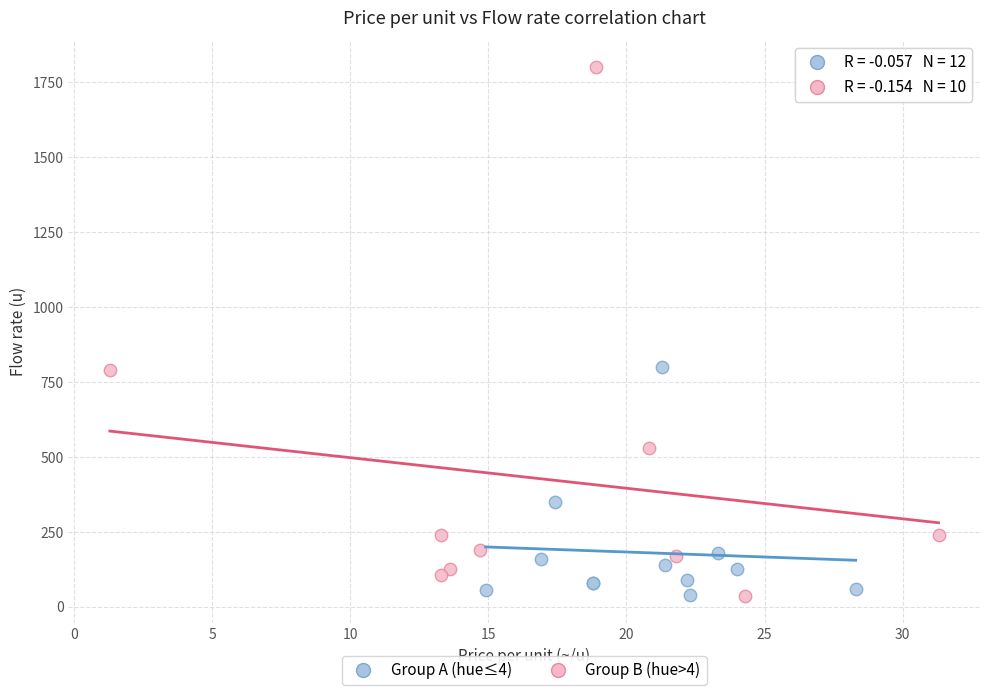

Which series reaches the maximum Y coordinate?

Group B (hue>4)